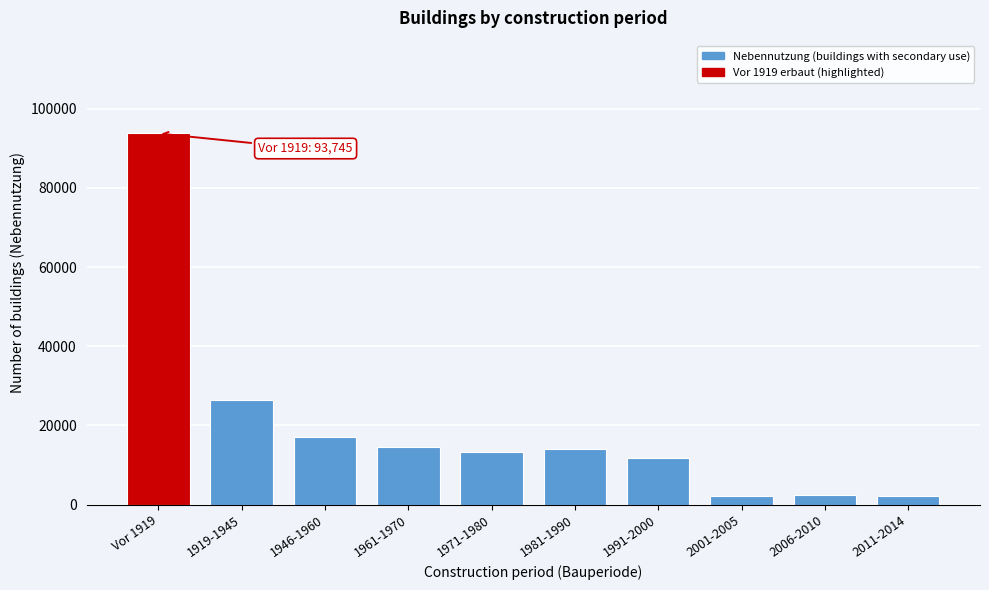

What is the sum of all values?

197744